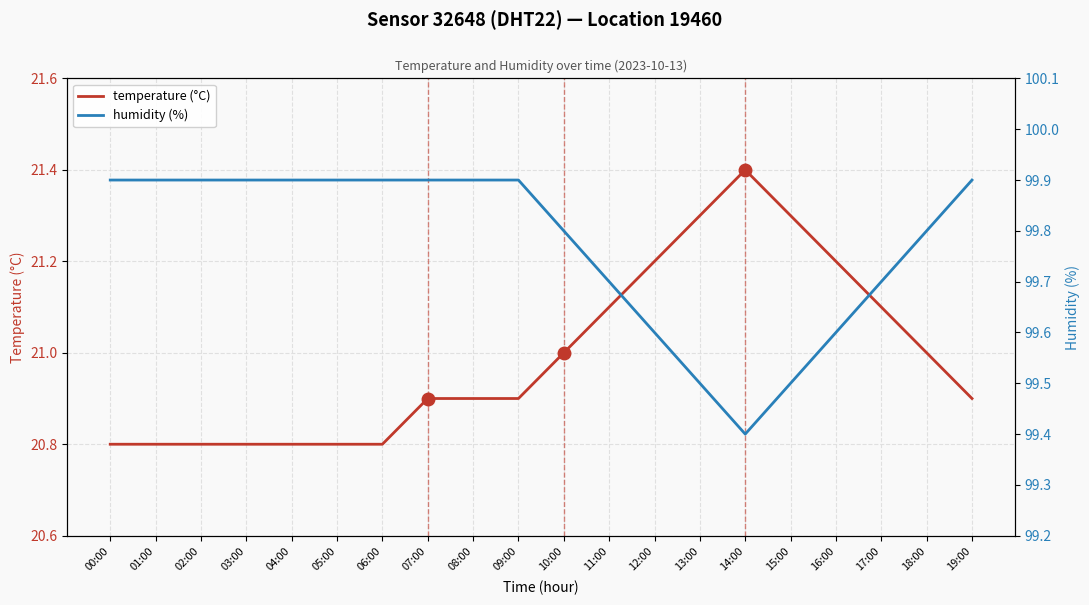

Reading right to left, list all the values displayed in this chart.

temperature (°C): 19:00=20.9	18:00=21.0	17:00=21.1	16:00=21.2	15:00=21.3	14:00=21.4	13:00=21.3	12:00=21.2	11:00=21.1	10:00=21.0	09:00=20.9	08:00=20.9	07:00=20.9	06:00=20.8	05:00=20.8	04:00=20.8	03:00=20.8	02:00=20.8	01:00=20.8	00:00=20.8
humidity (%): 19:00=99.9	18:00=99.8	17:00=99.7	16:00=99.6	15:00=99.5	14:00=99.4	13:00=99.5	12:00=99.6	11:00=99.7	10:00=99.8	09:00=99.9	08:00=99.9	07:00=99.9	06:00=99.9	05:00=99.9	04:00=99.9	03:00=99.9	02:00=99.9	01:00=99.9	00:00=99.9